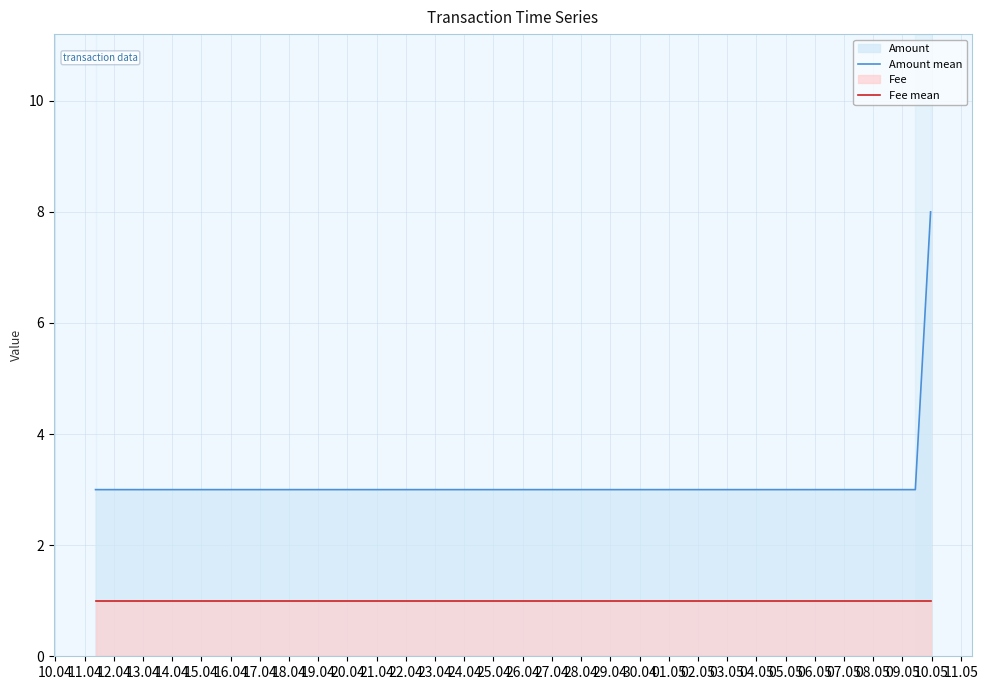

Rank the series by their average value, from highest to lowest.

Amount mean, Fee mean